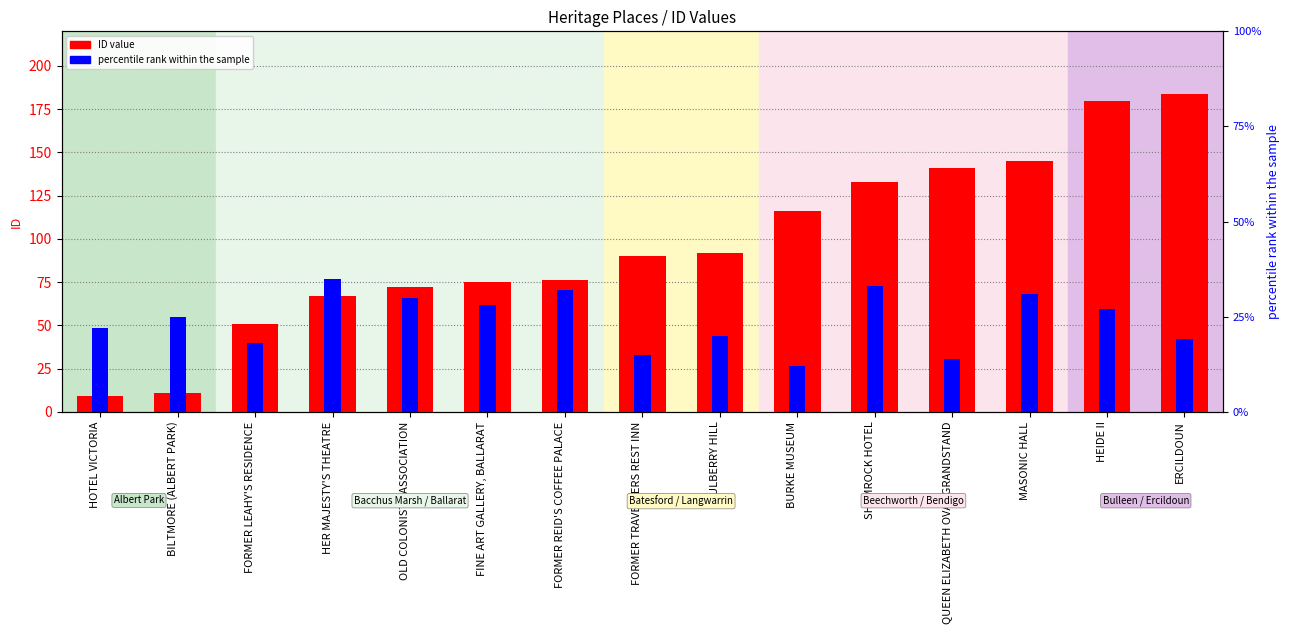

At which label does percentile rank within the sample first exceed 25?

HER MAJESTY'S THEATRE